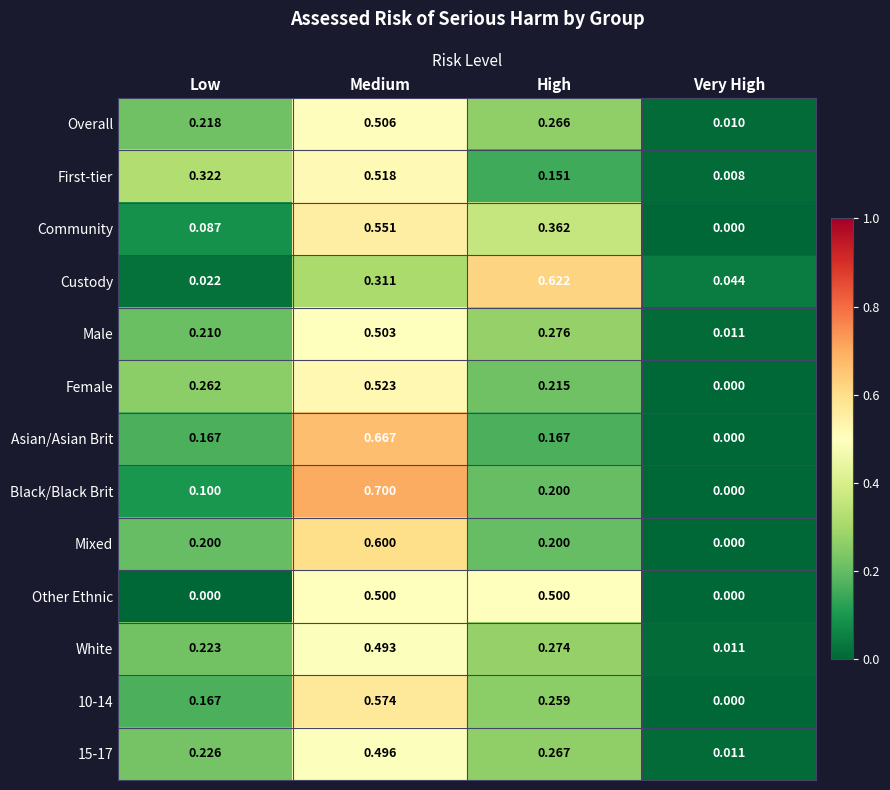

At which label does First-tier reach its minimum?

Very High